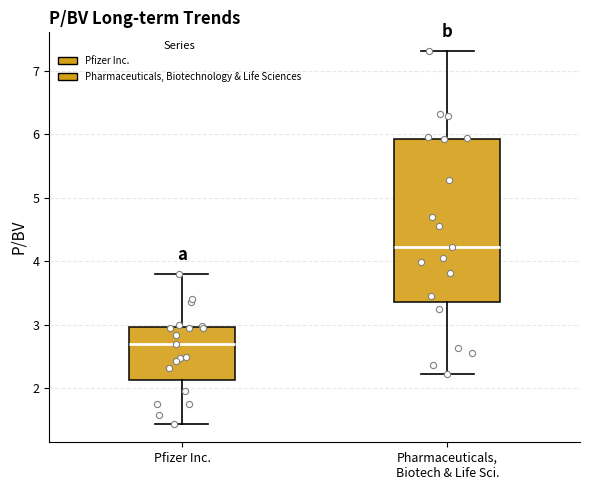

Reading left to right, read every box against the y-axis: the position of its median line, the range the box covers, and the ends of its whiskers. The values are not printed on the chart, so give them approximately, as read against the axis.

Pfizer Inc.: median 2.7, box 2.1 to 3.0, whiskers 1.4 to 3.8
Pharmaceuticals, Biotech & Life Sci.: median 4.2, box 3.4 to 5.9, whiskers 2.2 to 7.3